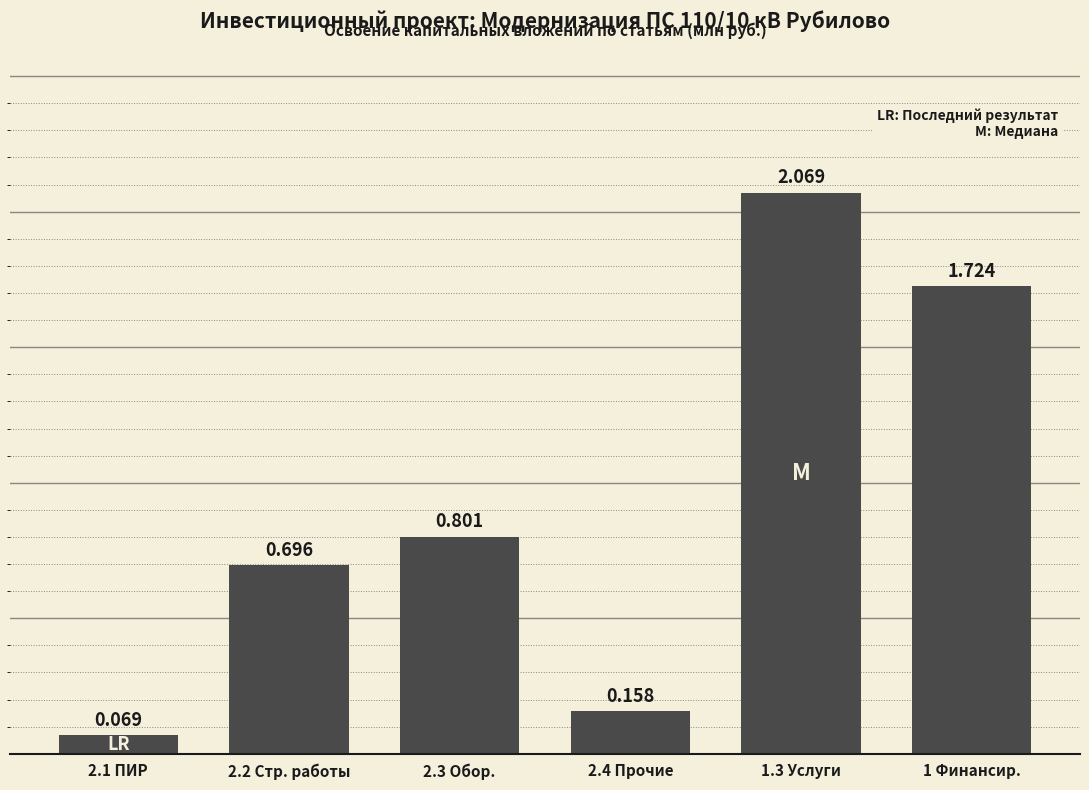

List the labels in order of value, smallest first.

2.1 ПИР, 2.4 Прочие, 2.2 Стр. работы, 2.3 Обор., 1 Финансир., 1.3 Услуги